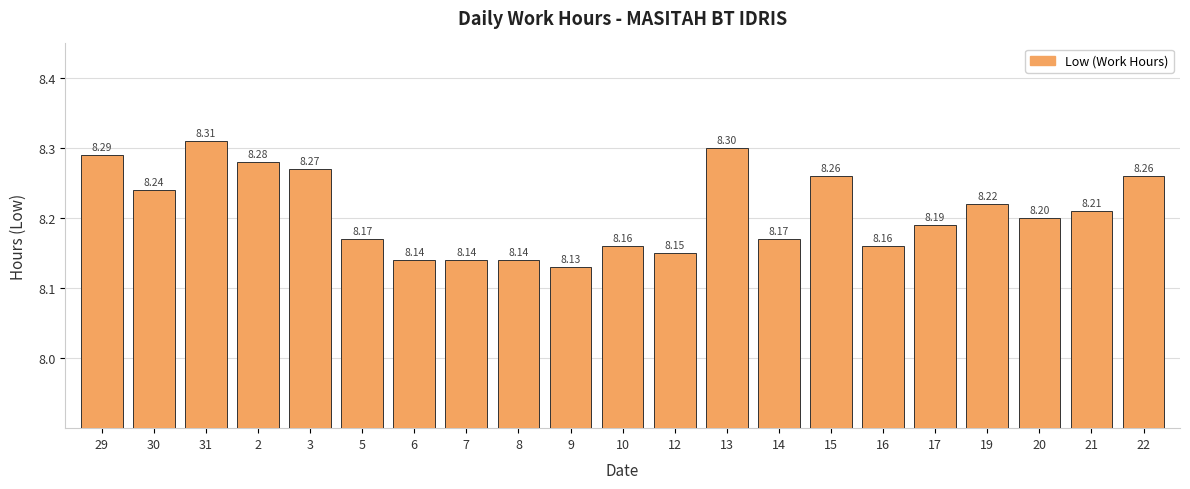

Approximately how many times larger is the value at 12 compared to 8?

1.0